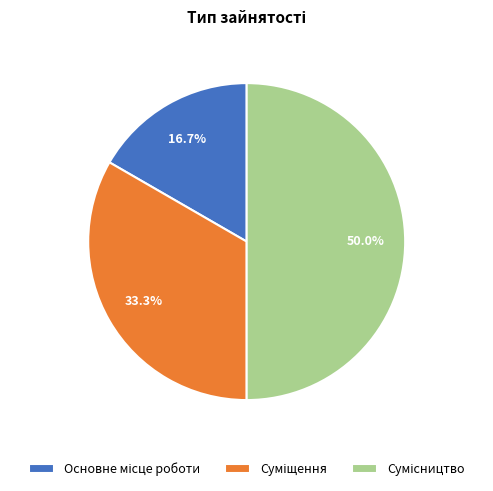

Count the number of slices in the pie.

3